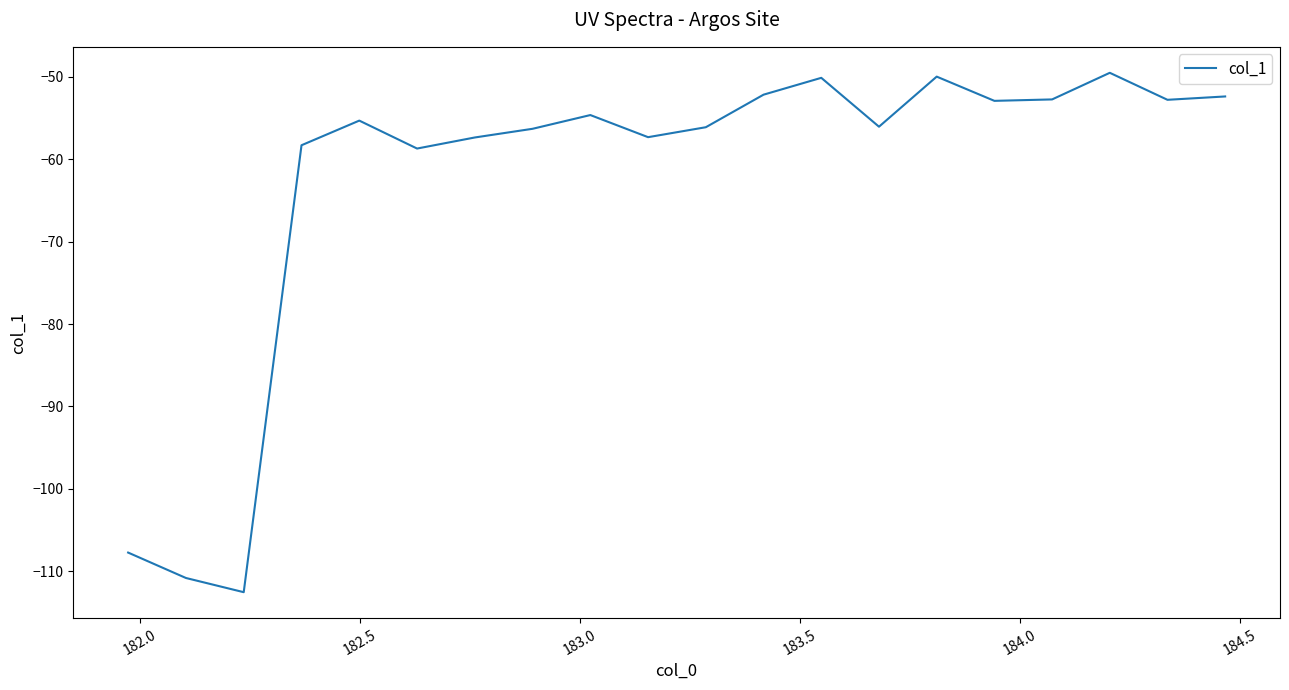

What is the smallest value displayed?

-112.5